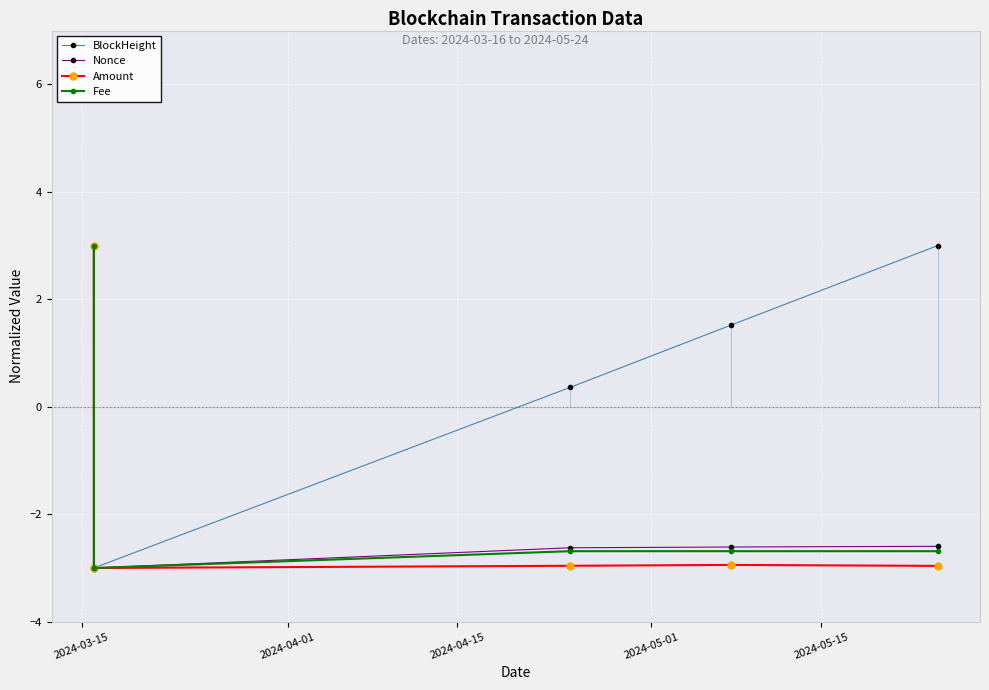

What is the difference between the maximum and minimum values in the BlockHeight series?

6.0